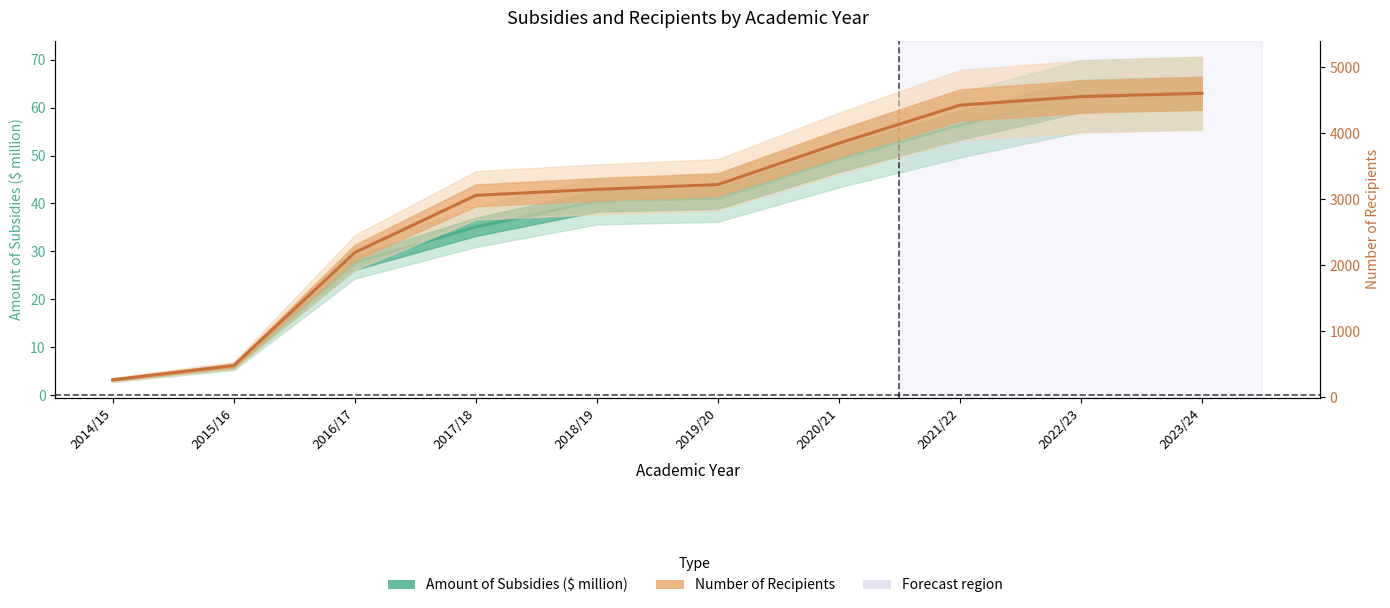

Reading left to right, what are all the values shown in this chart?

Amount_of_Subsidies (i.e. $ million): 3.1	5.9	27.6	35.1	40.5	41.1	49.3	56.3	62.5	63.0
Number_of_Recipients: 263.0	479.0	2190.0	3056.0	3147.0	3218.0	3844.0	4422.0	4551.0	4601.0